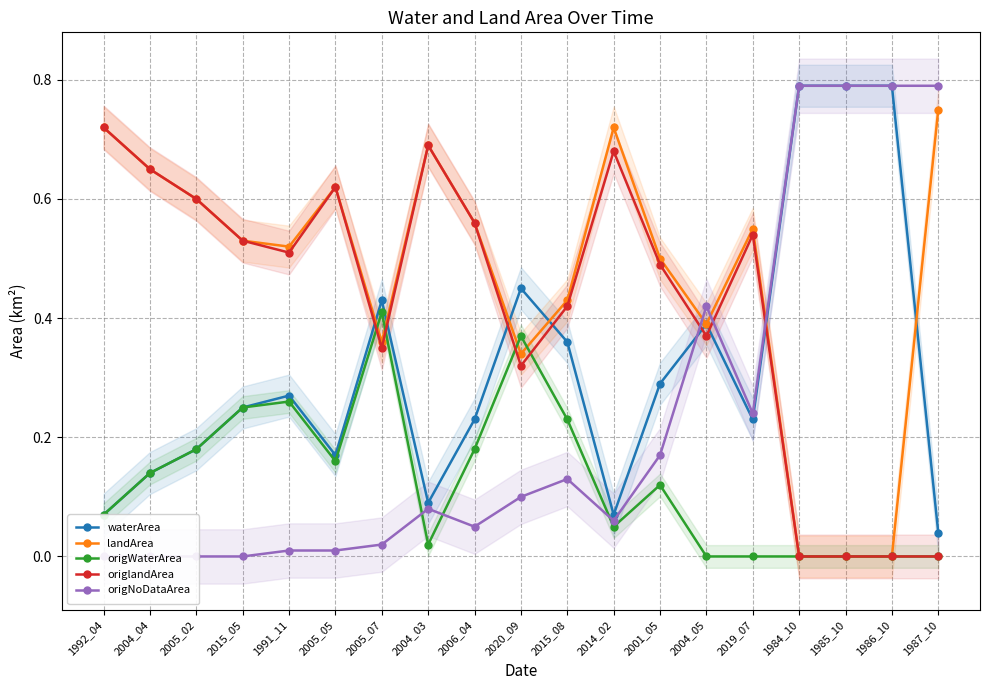

Which category has the highest value in the waterArea series?

1984_10